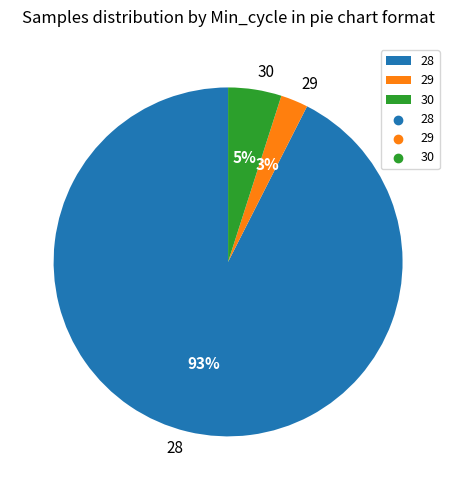

True or false: 30 accounts for 10% of the total.

False